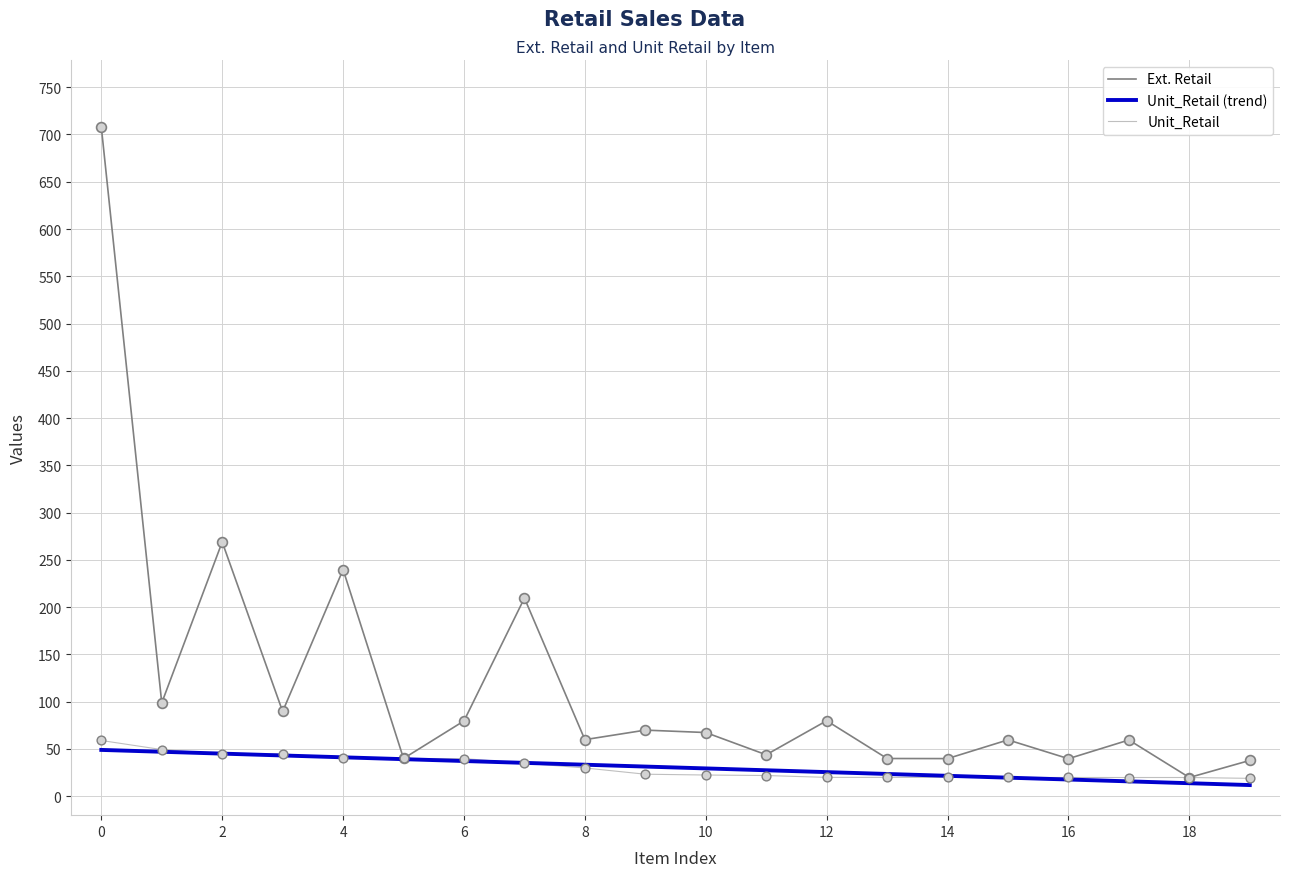

At how many categories does at least one series exceed 205?

4